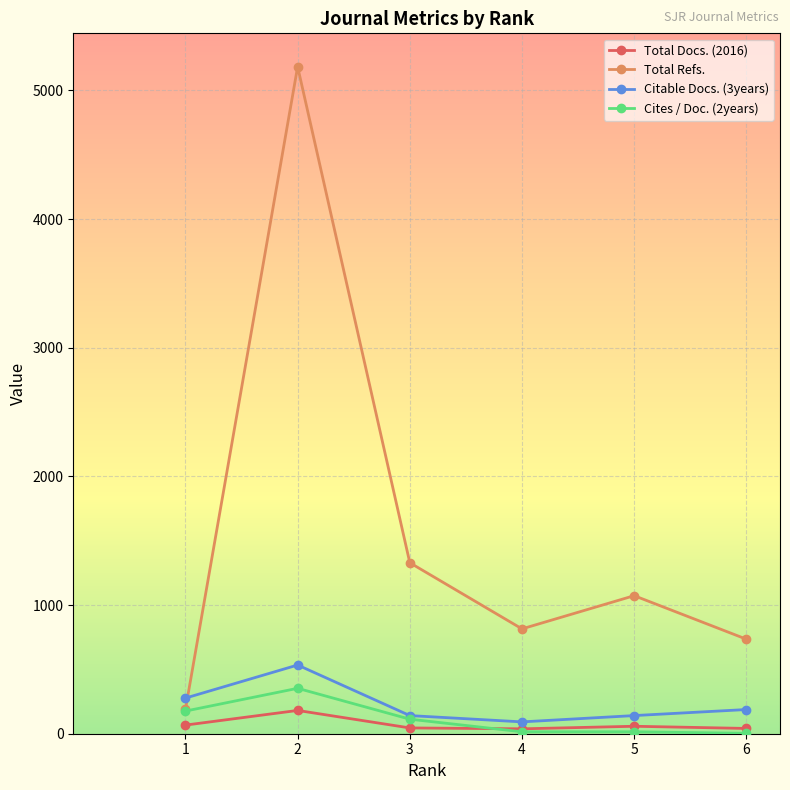

Which series has the widest spread of values?

Total Refs.